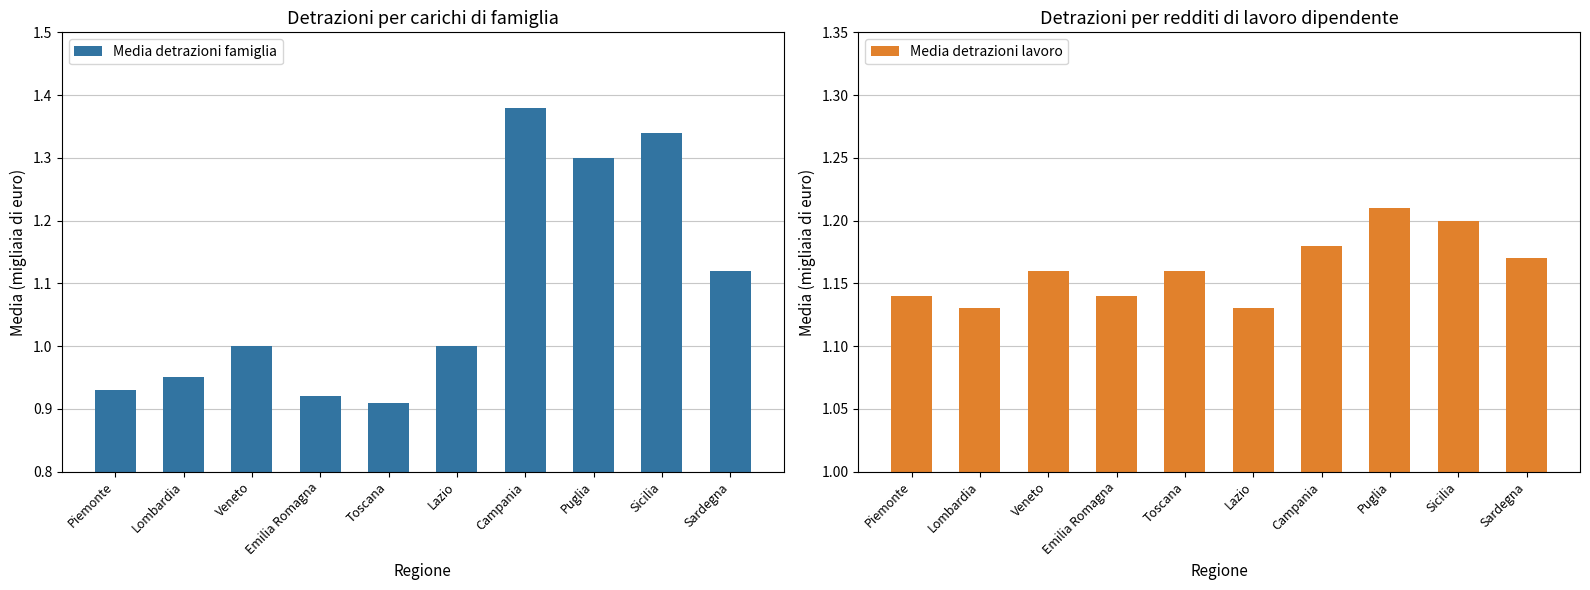

Rank the categories by Media detrazioni famiglia value from highest to lowest.

Campania, Sicilia, Puglia, Sardegna, Veneto, Lazio, Lombardia, Piemonte, Emilia Romagna, Toscana